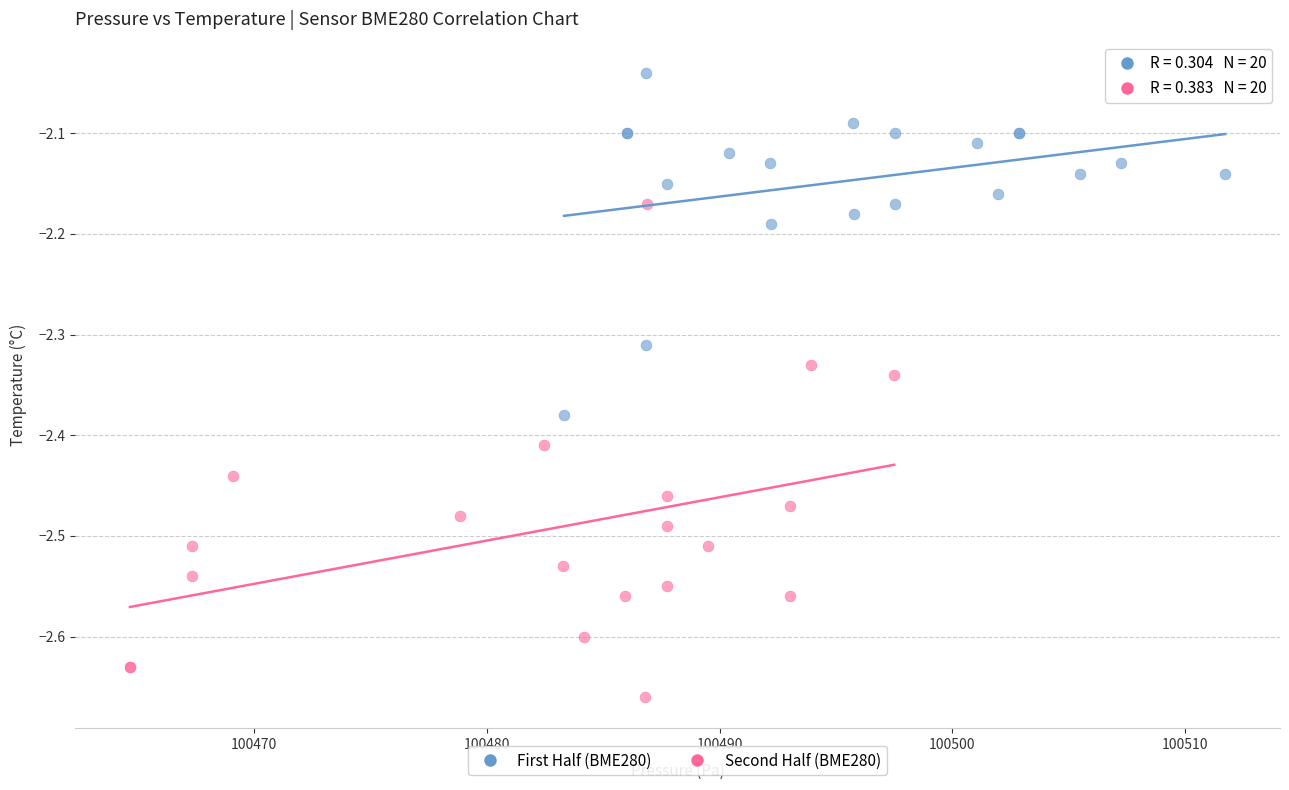

Which series has the largest Y range (max minus min)?

Second Half (BME280)